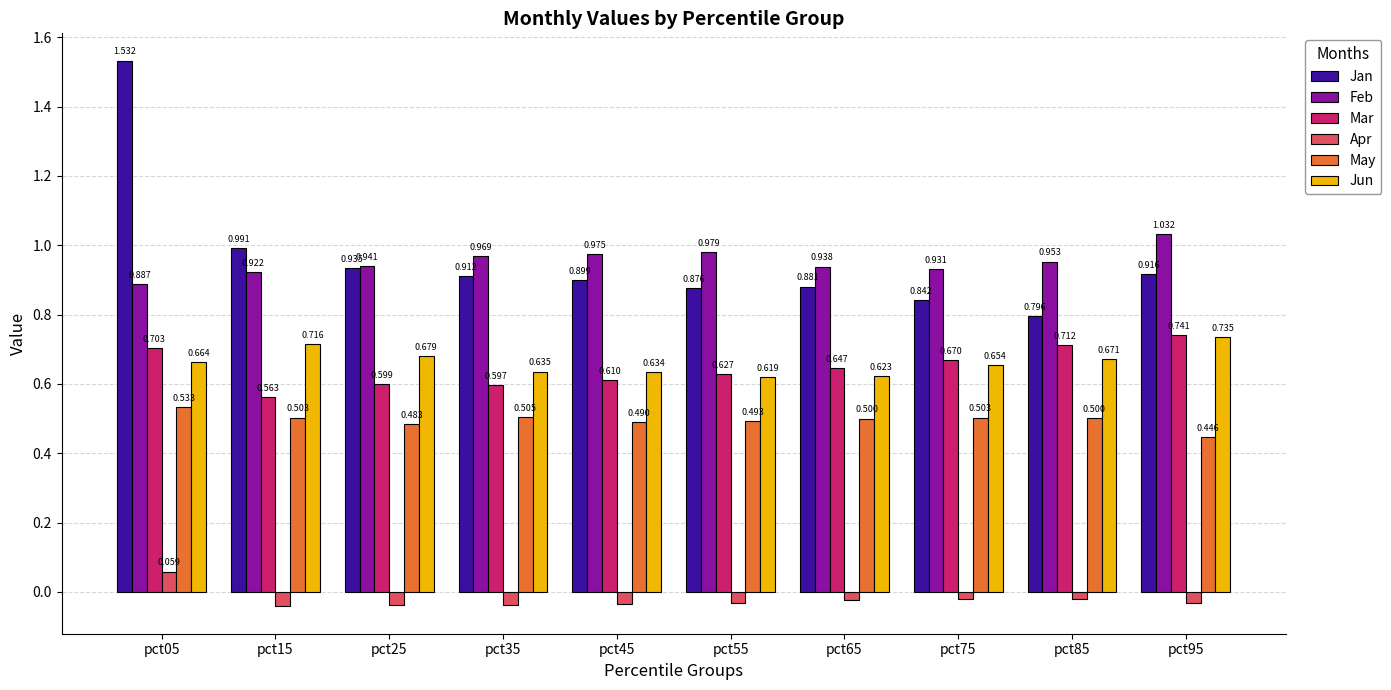

How many positive values does the Apr series have?

1